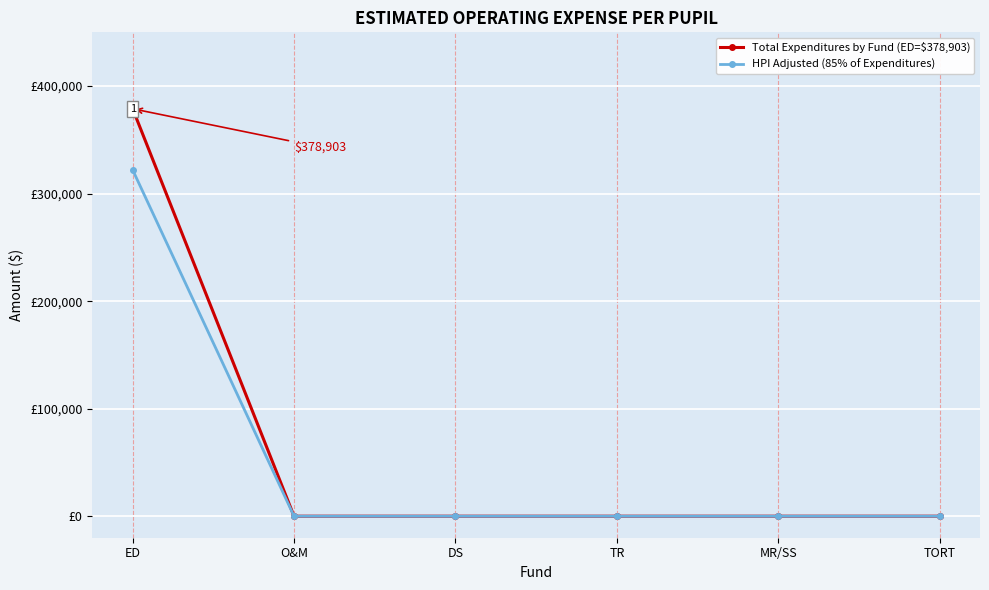

What are all the series names shown in the legend?

Total Expenditures by Fund (ED=$378,903), HPI Adjusted (85% of Expenditures)